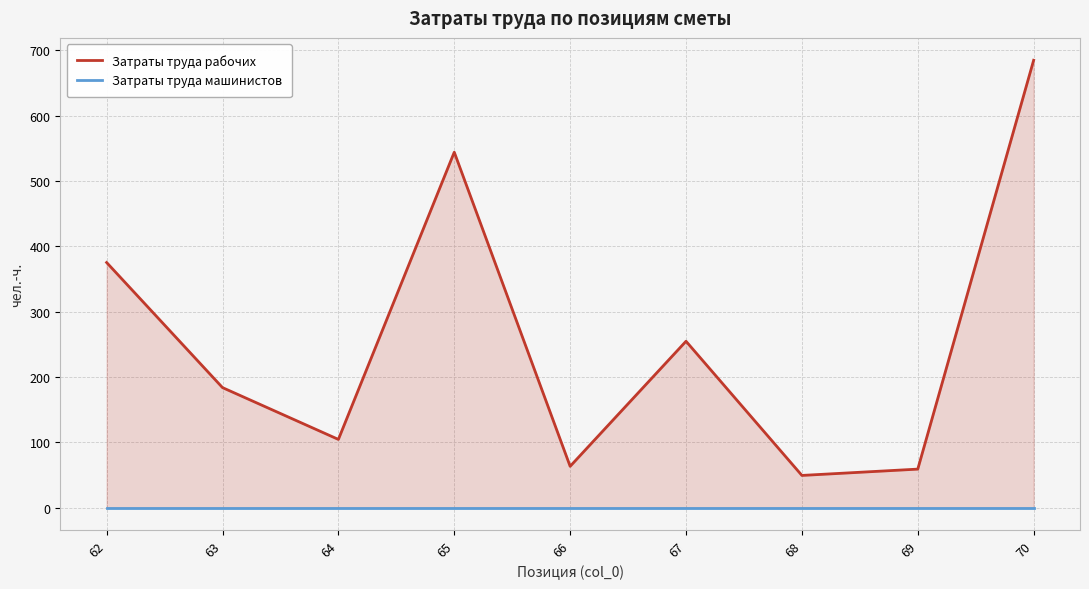

Which series has the largest total across all categories?

Затраты труда рабочих